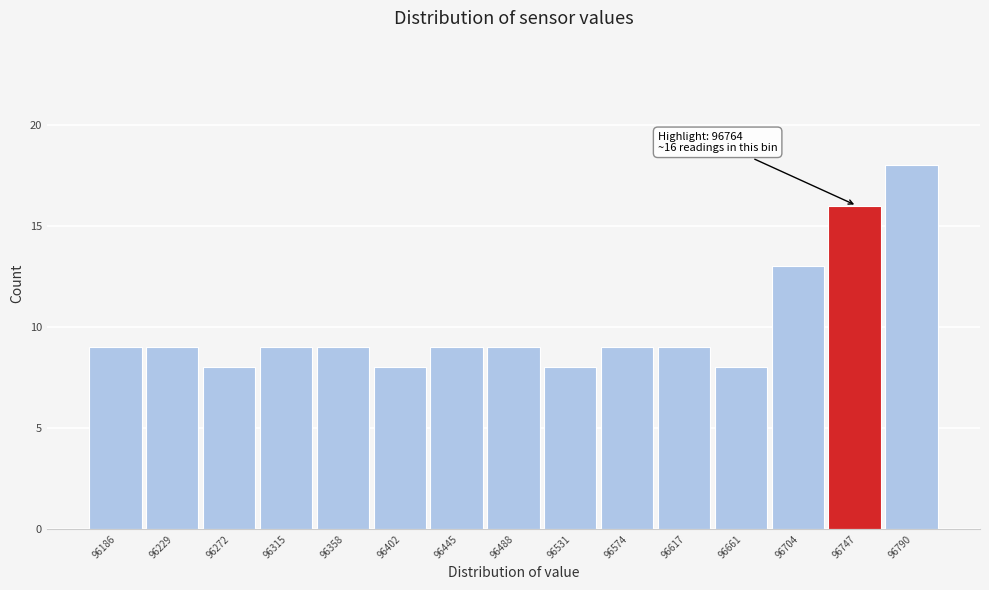

Reading left to right, transcribe all the data shown in this chart.

9	9	8	9	9	8	9	9	8	9	9	8	13	16	18